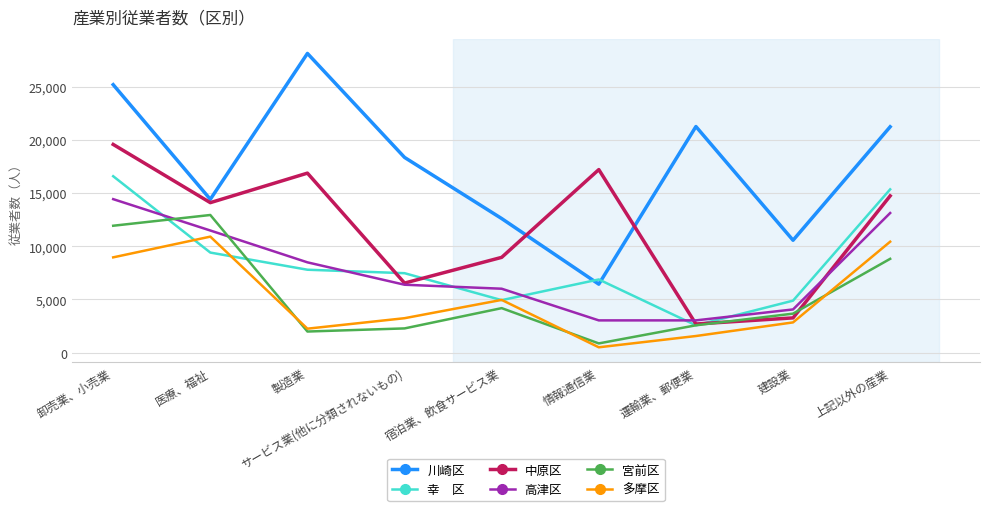

What is the difference between the highest and lowest values at 運輸業、郵便業?

19690